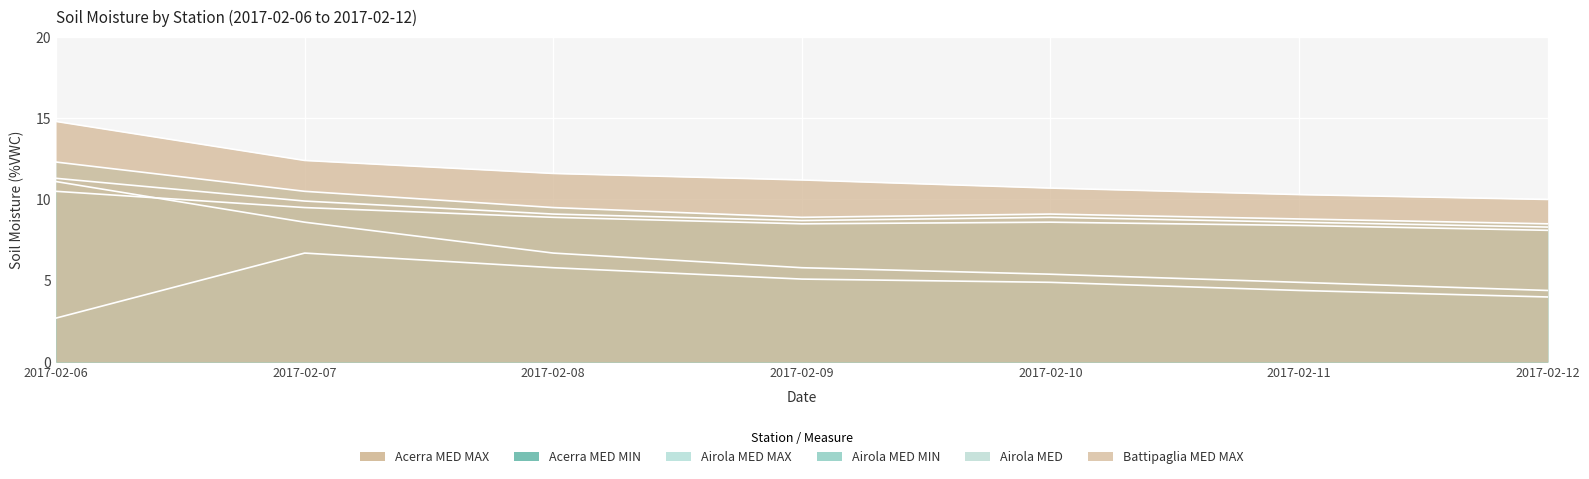

Reading right to left, extract all data points from this chart.

Acerra MED MAX: 4.4	4.9	5.4	5.8	6.7	8.6	11.1
Acerra MED MIN: 4.0	4.4	4.9	5.1	5.8	6.7	2.7
Airola MED MAX: 8.5	8.8	9.1	8.9	9.5	10.5	12.3
Airola MED MIN: 8.1	8.4	8.6	8.5	8.9	9.5	10.5
Airola MED: 8.3	8.6	8.9	8.7	9.1	9.9	11.3
Battipaglia MED MAX: 10.0	10.3	10.7	11.2	11.6	12.4	14.8